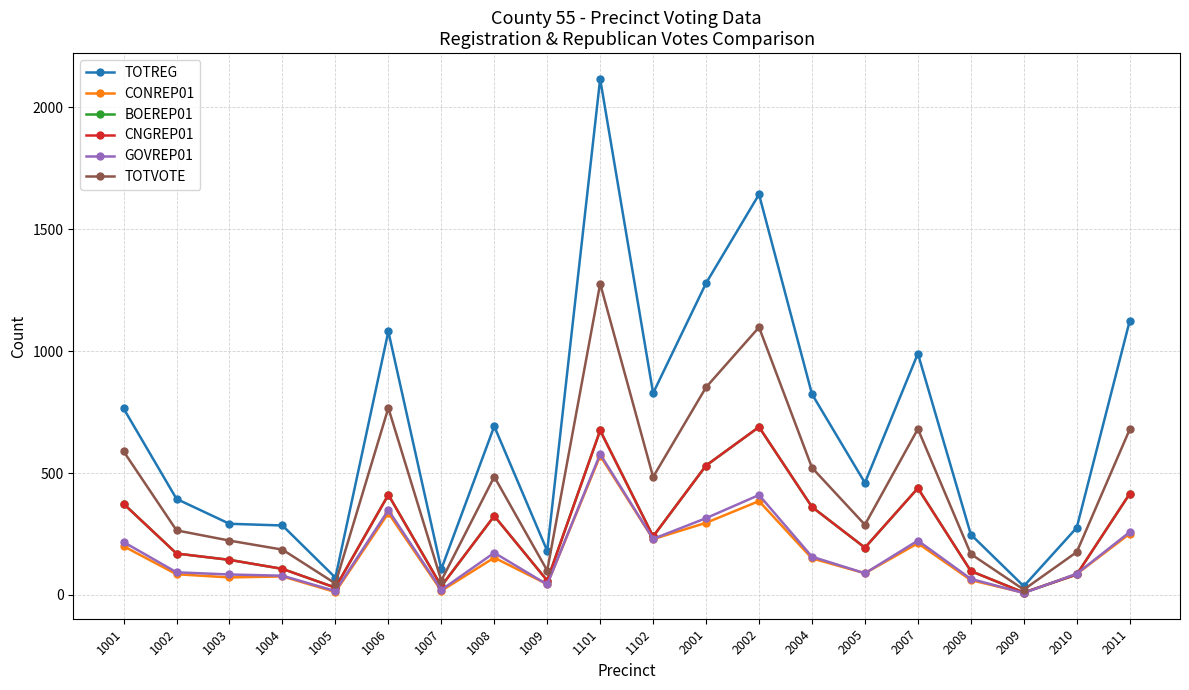

Reading left to right, extract all data points from this chart.

TOTREG: 1001=765	1002=394	1003=292	1004=285	1005=71	1006=1081	1007=106	1008=692	1009=181	1101=2117	1102=828	2001=1279	2002=1643	2004=824	2005=460	2007=990	2008=248	2009=36	2010=276	2011=1124
CONREP01: 1001=200	1002=85	1003=72	1004=76	1005=12	1006=336	1007=17	1008=153	1009=44	1101=571	1102=229	2001=296	2002=385	2004=150	2005=89	2007=212	2008=61	2009=9	2010=86	2011=251
BOEREP01: 1001=374	1002=170	1003=144	1004=107	1005=30	1006=411	1007=36	1008=324	1009=59	1101=675	1102=240	2001=531	2002=689	2004=361	2005=194	2007=438	2008=98	2009=10	2010=84	2011=415
CNGREP01: 1001=374	1002=170	1003=144	1004=107	1005=30	1006=411	1007=36	1008=324	1009=59	1101=675	1102=240	2001=531	2002=689	2004=361	2005=194	2007=438	2008=98	2009=10	2010=84	2011=415
GOVREP01: 1001=217	1002=93	1003=84	1004=79	1005=16	1006=348	1007=21	1008=173	1009=43	1101=578	1102=230	2001=315	2002=410	2004=157	2005=89	2007=223	2008=66	2009=8	2010=87	2011=258
TOTVOTE: 1001=589	1002=265	1003=223	1004=186	1005=47	1006=767	1007=59	1008=485	1009=100	1101=1277	1102=484	2001=852	2002=1098	2004=522	2005=288	2007=681	2008=168	2009=22	2010=176	2011=679